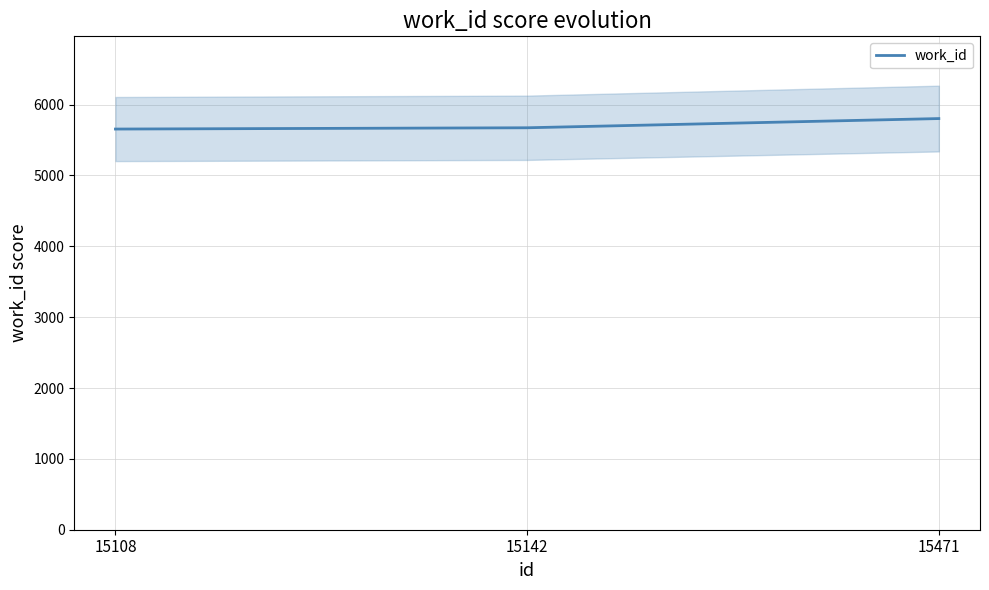

Reading right to left, what are all the values shown in this chart?

5803	5673	5655